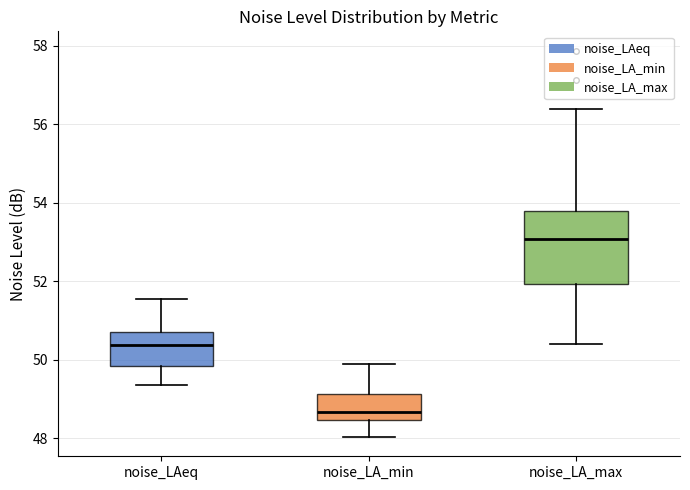

Reading left to right, read every box against the y-axis: the position of its median line, the range the box covers, and the ends of its whiskers. The values are not printed on the chart, so give them approximately, as read against the axis.

noise_LAeq: median 50.4, box 49.8 to 50.8, whiskers 49.4 to 51.6
noise_LA_min: median 48.6, box 48.4 to 49.2, whiskers 48.0 to 50.0
noise_LA_max: median 53.0, box 52.0 to 53.8, whiskers 50.4 to 56.4